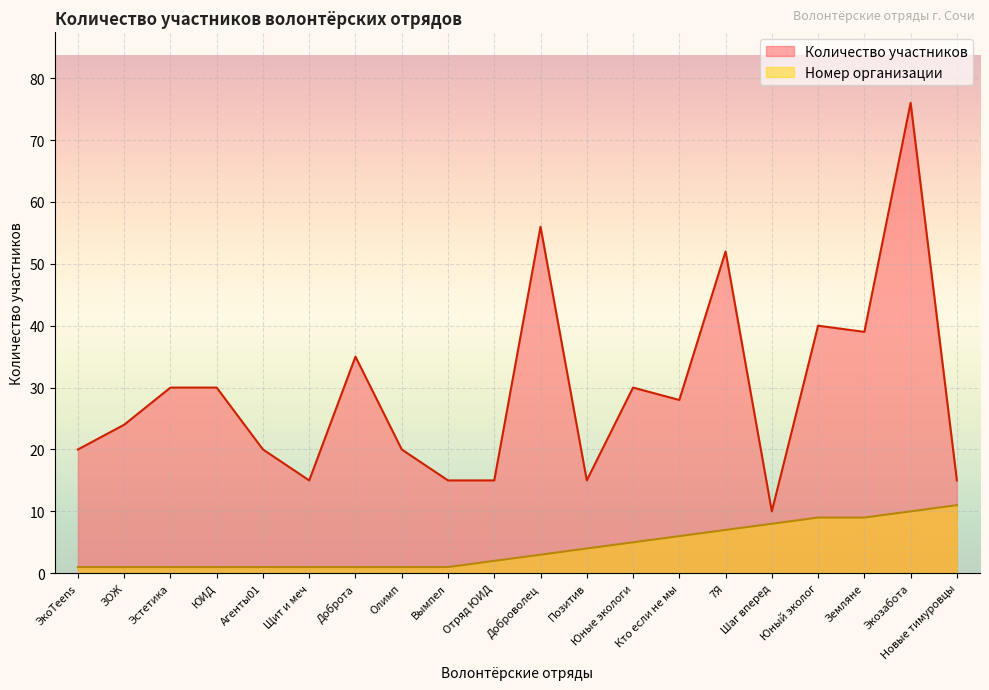

What is the value of the Номер организации point at the 12th from the left?

4